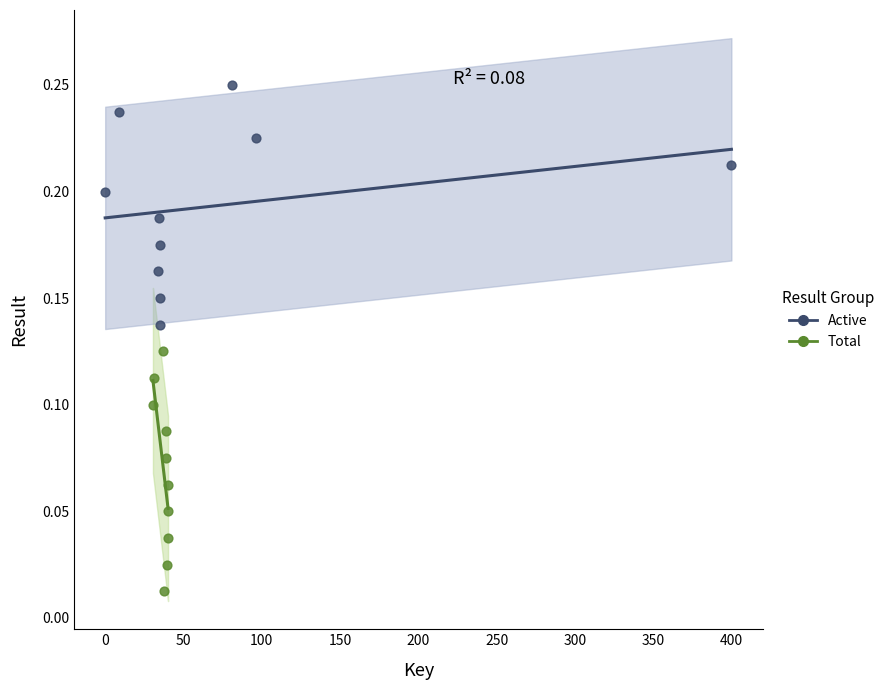

Which series reaches the minimum Y coordinate?

Total